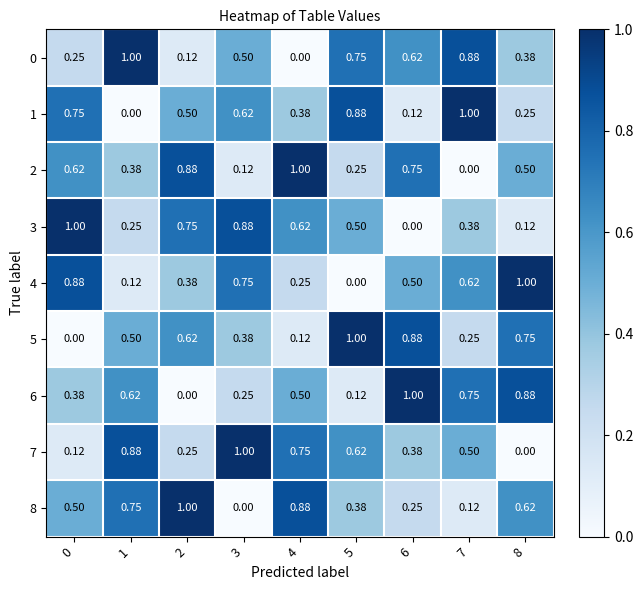

Is the value of 3 at 6 greater than the value of 6 at 0?

No